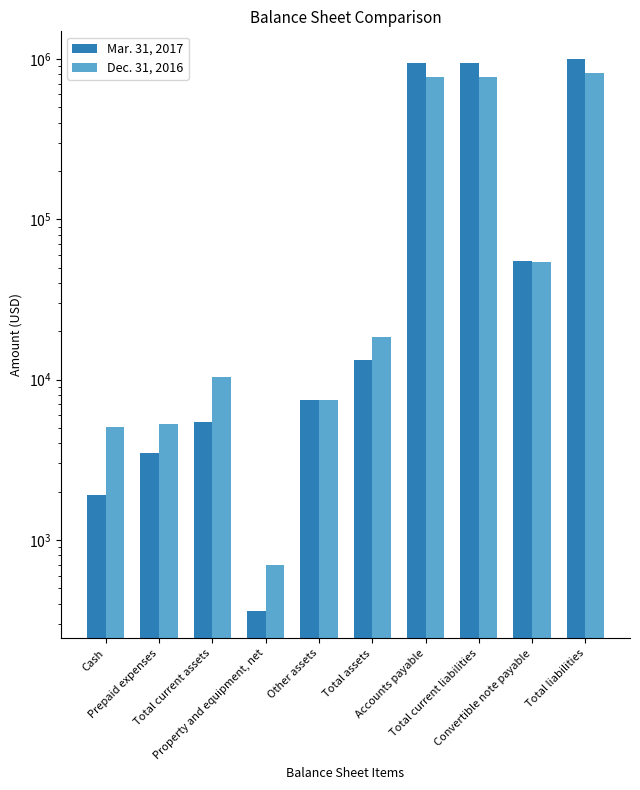

Read the Mar. 31, 2017 value at Accounts payable, to the nearest 50.

944600